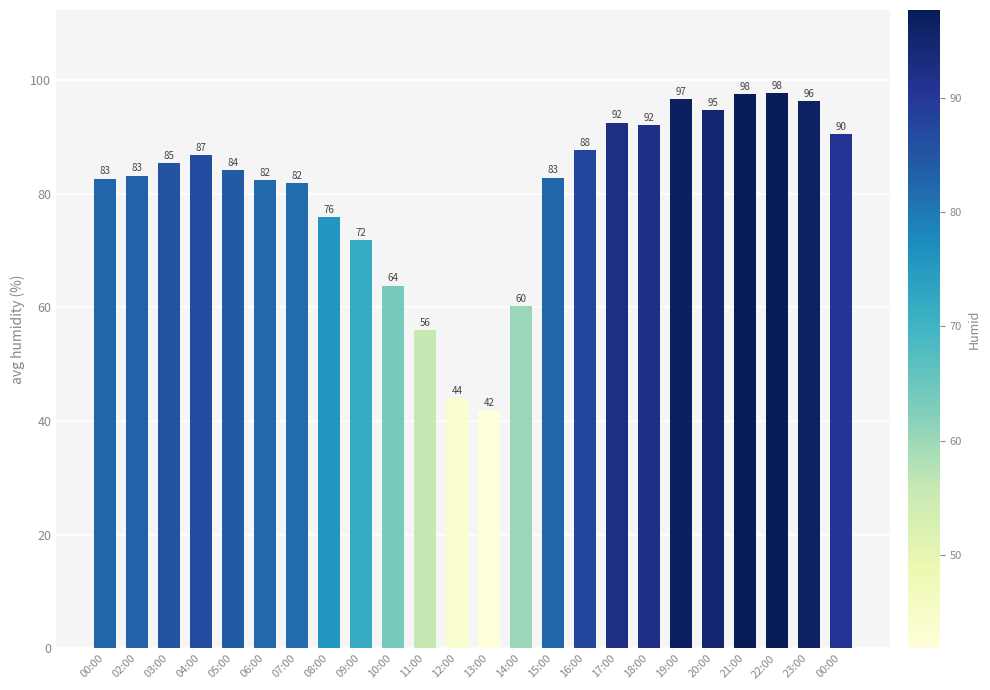

Reading right to left, transcribe all the data shown in this chart.

00:00=90.5	23:00=96.3	22:00=97.7	21:00=97.5	20:00=94.7	19:00=96.7	18:00=92.0	17:00=92.5	16:00=87.7	15:00=82.8	14:00=60.2	13:00=41.8	12:00=44.0	11:00=56.0	10:00=63.8	09:00=71.8	08:00=75.8	07:00=81.8	06:00=82.3	05:00=84.2	04:00=86.8	03:00=85.3	02:00=83.2	00:00=82.7